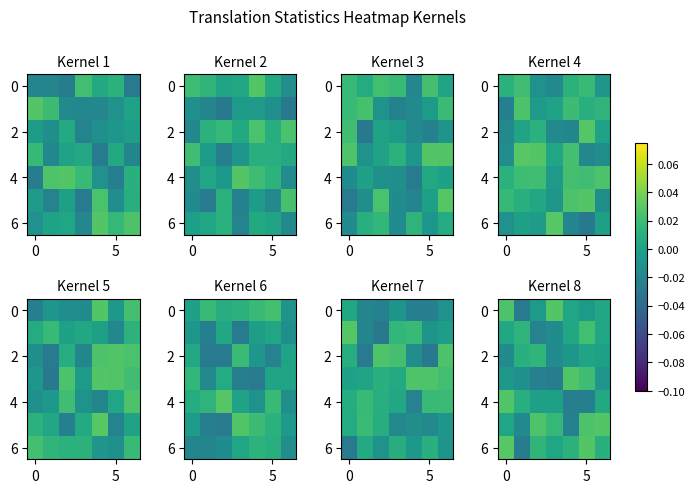

What is the difference between the highest and lowest values at 4?

0.1